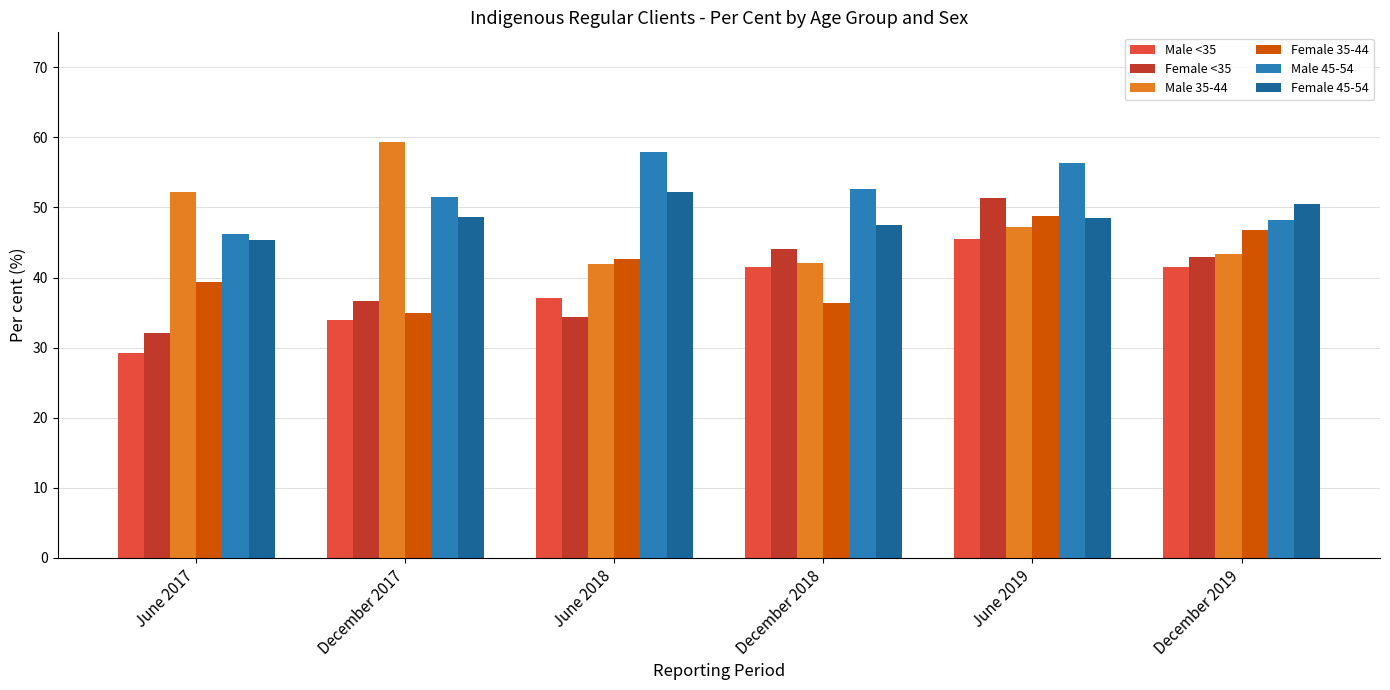

At December 2018, list the series in order from smallest to largest.

Female 35-44, Male <35, Male 35-44, Female <35, Female 45-54, Male 45-54